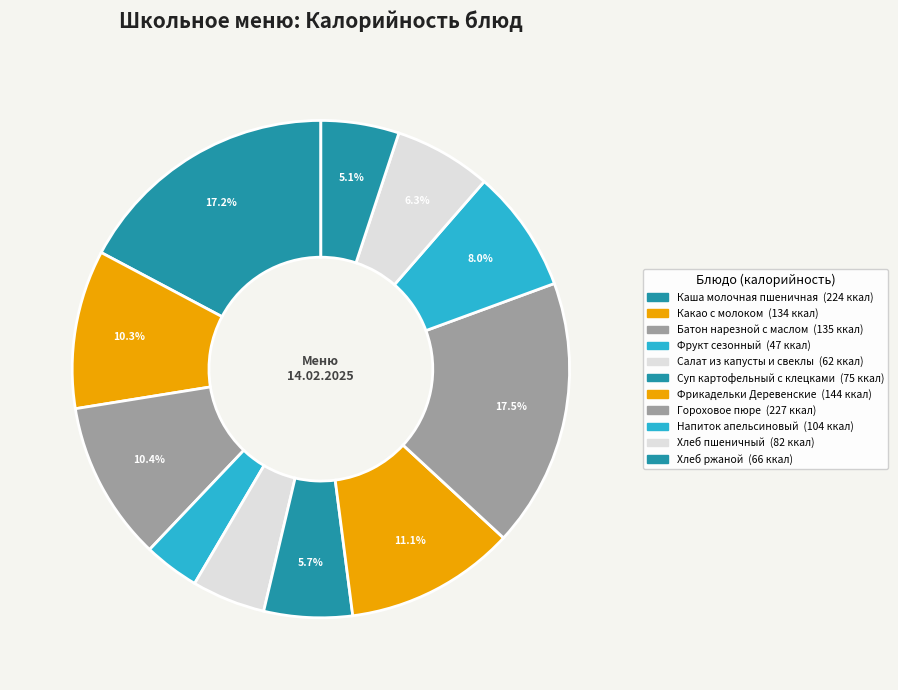

Is there any slice that represents more than half of the pie?

No